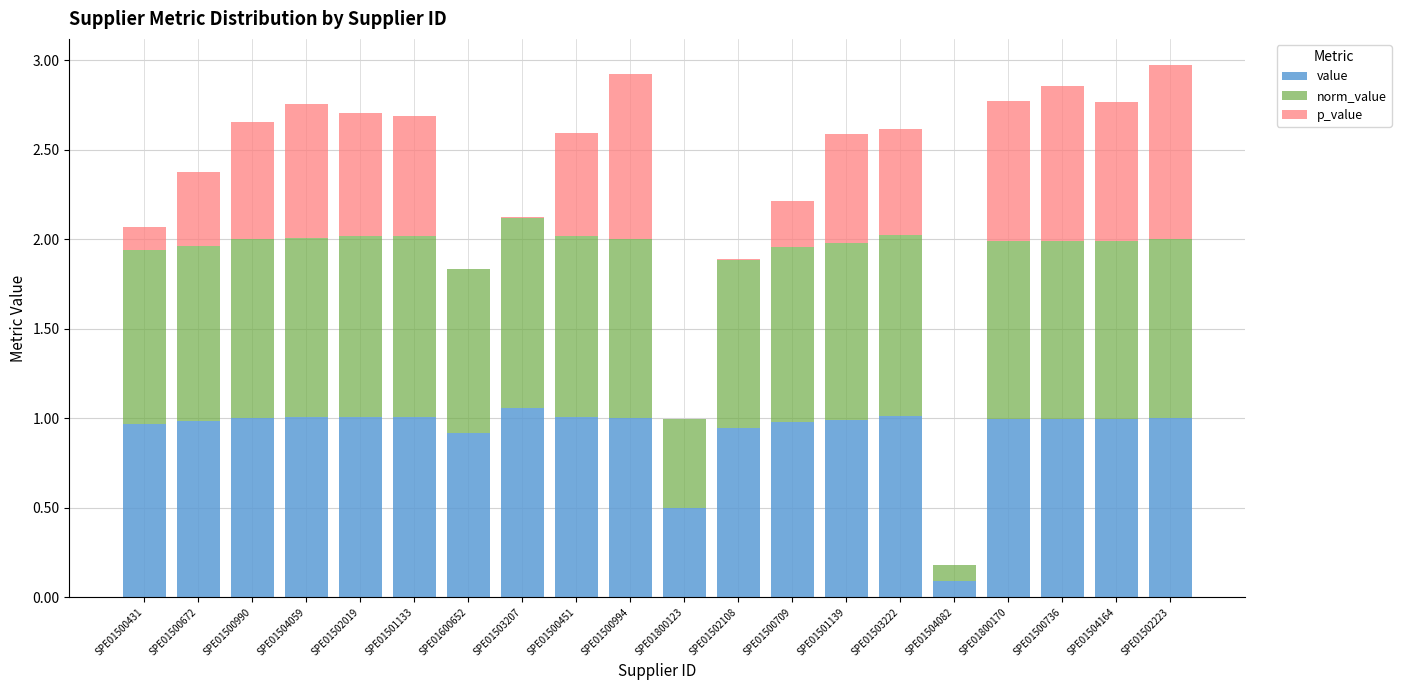

Is it true that value equals 1.4 at SPE01502108?

False